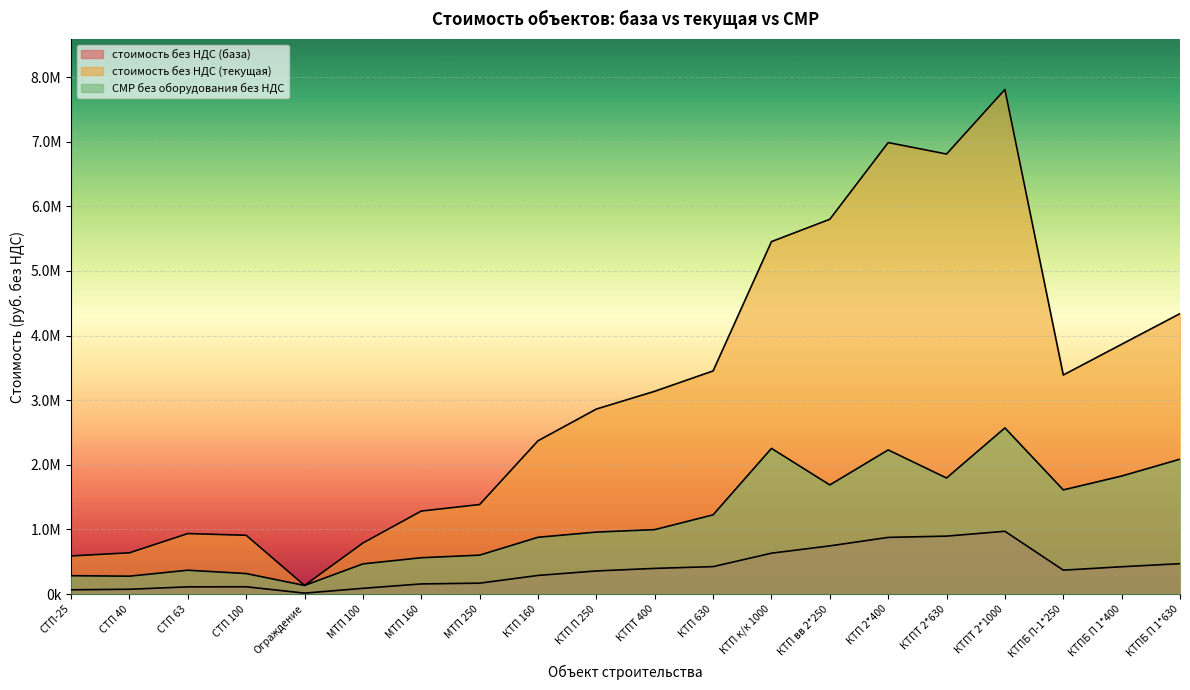

At how many categories does at least one series exceed 2193788?

12